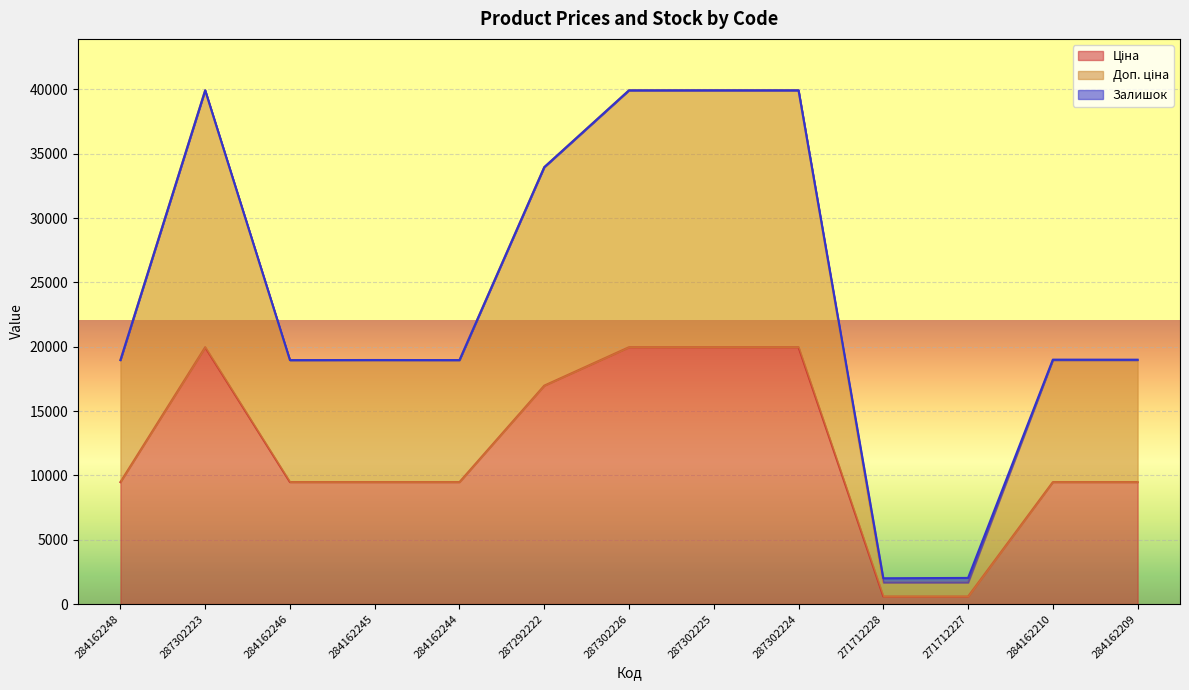

Does the chart display data point markers on the line(s)?

No